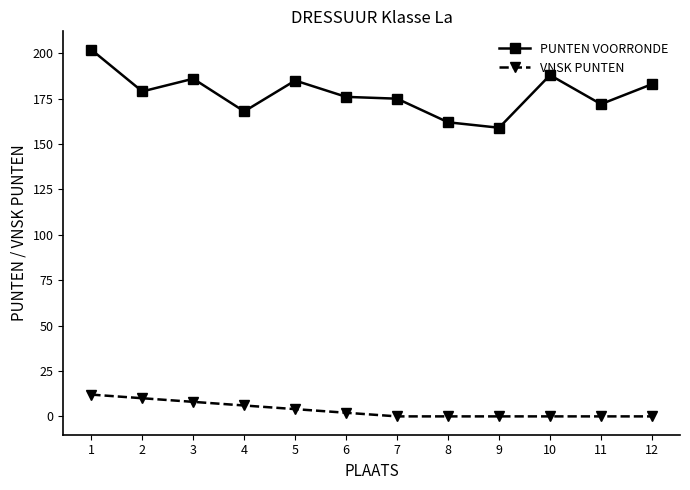

How many categories are shown in the chart?

12